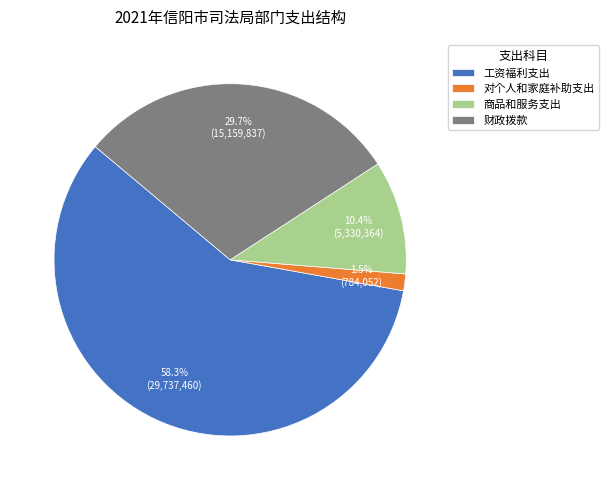

To the nearest percent, what percentage of the pie is 工资福利支出?

58%